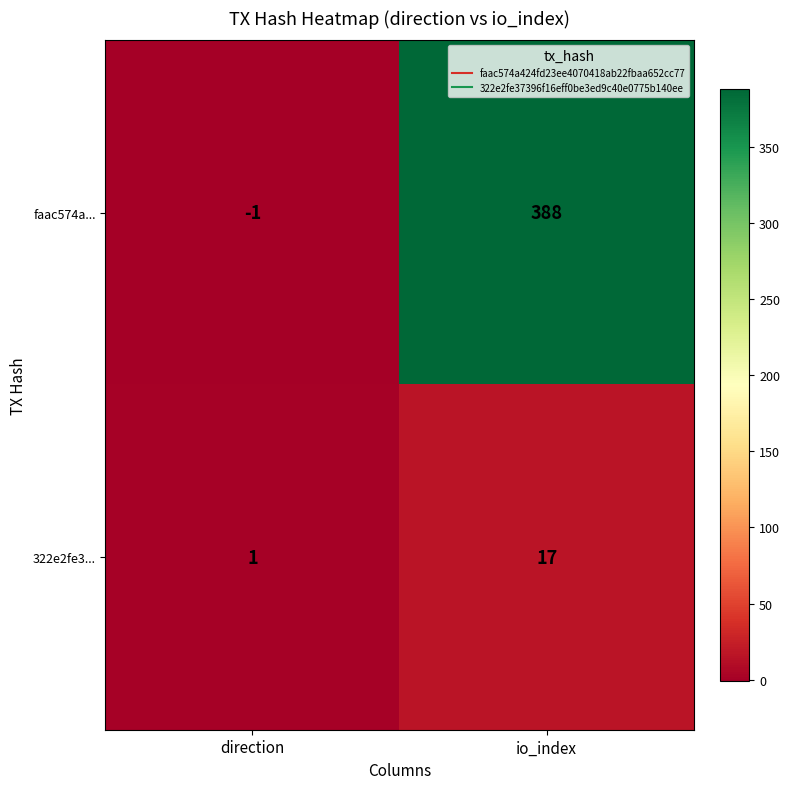

At which category is the sum across all series the highest?

io_index